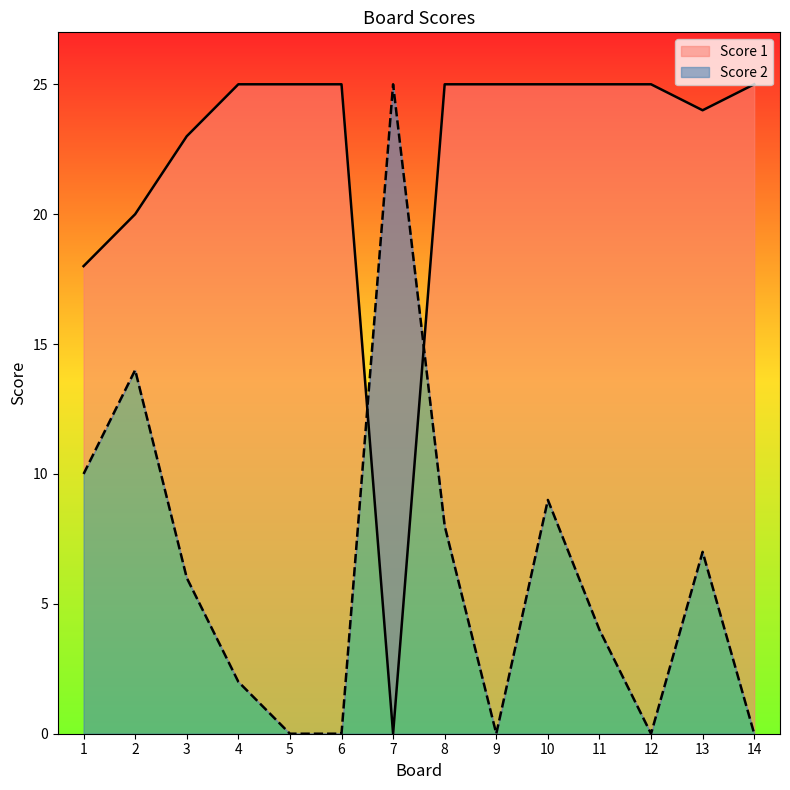

What are all the series names shown in the legend?

Score 2, Score 1